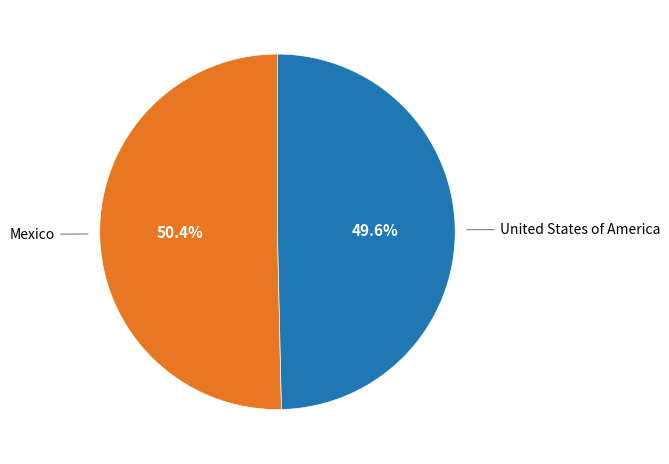

Is there any slice that represents more than half of the pie?

Yes